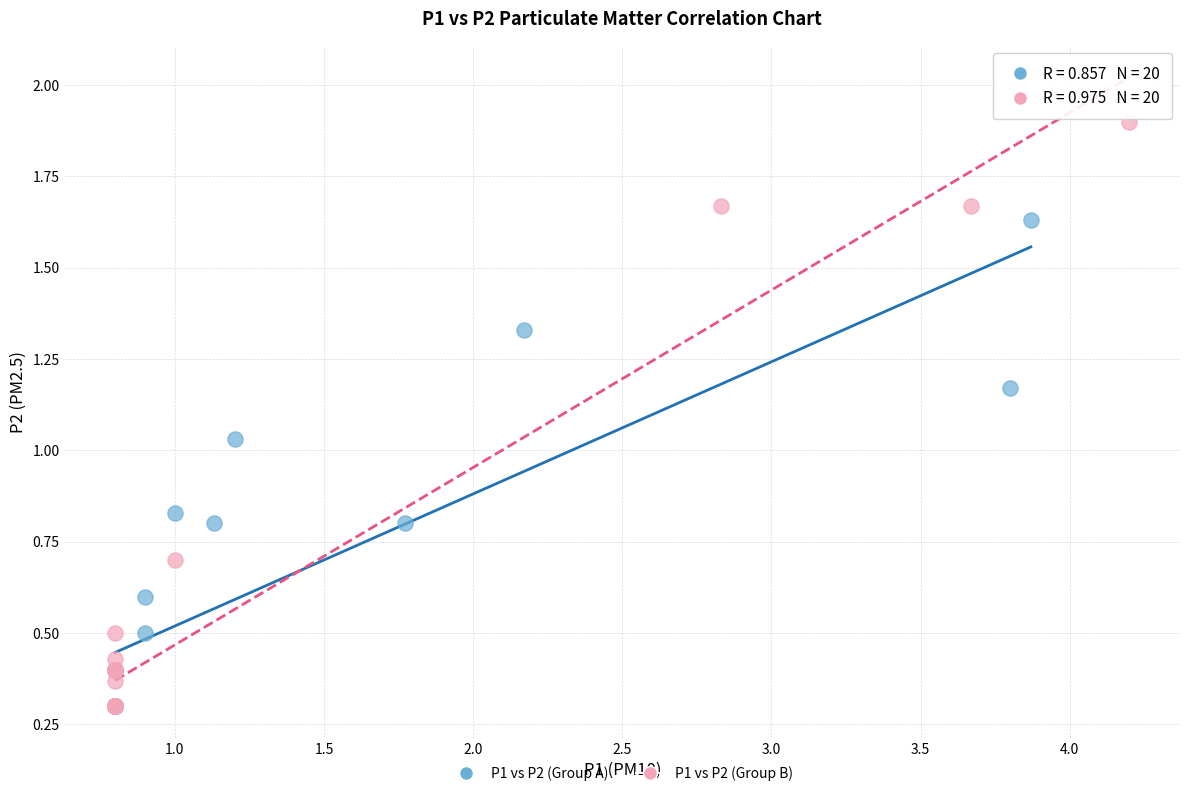

Which series reaches the maximum Y coordinate?

P1 vs P2 (Group B)